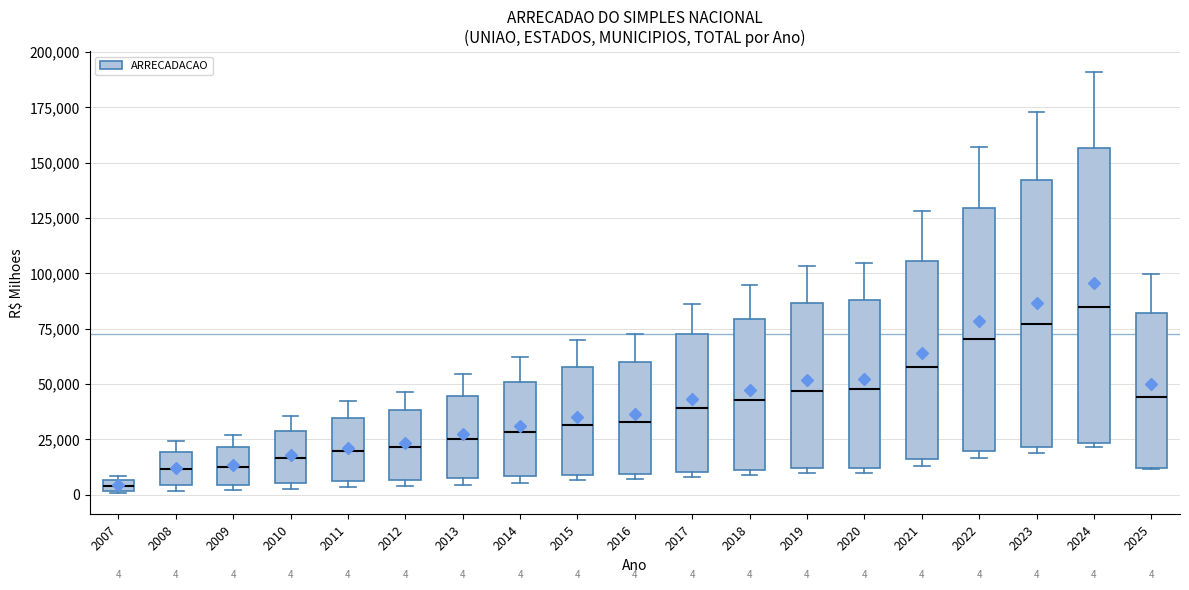

Comparing the boxes themselves (not the whiskers), which one is the tallest?

2024